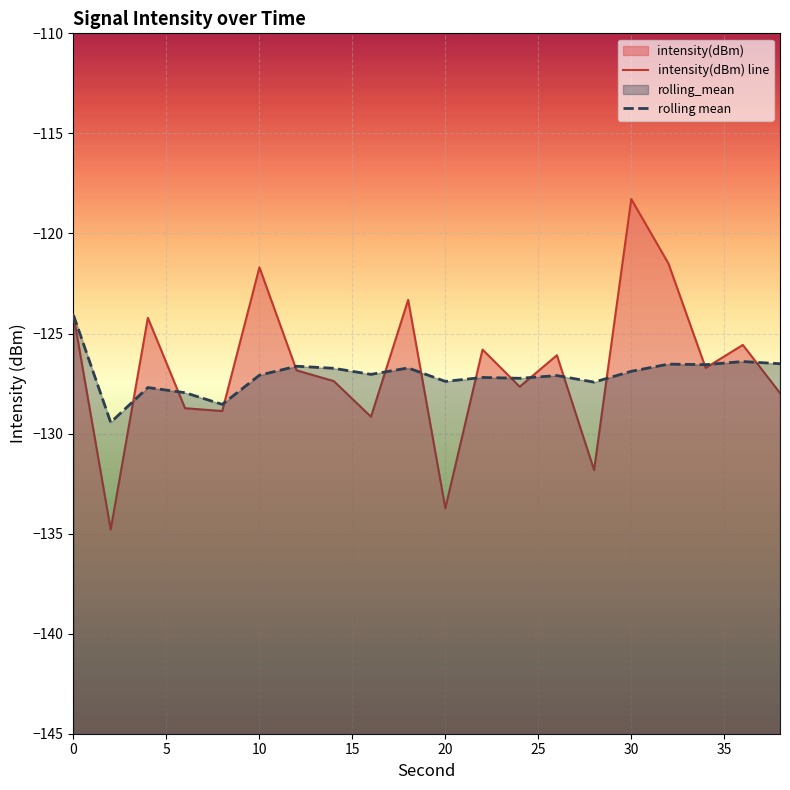

At 22, list the series in order from largest to smallest.

intensity(dBm), rolling_mean